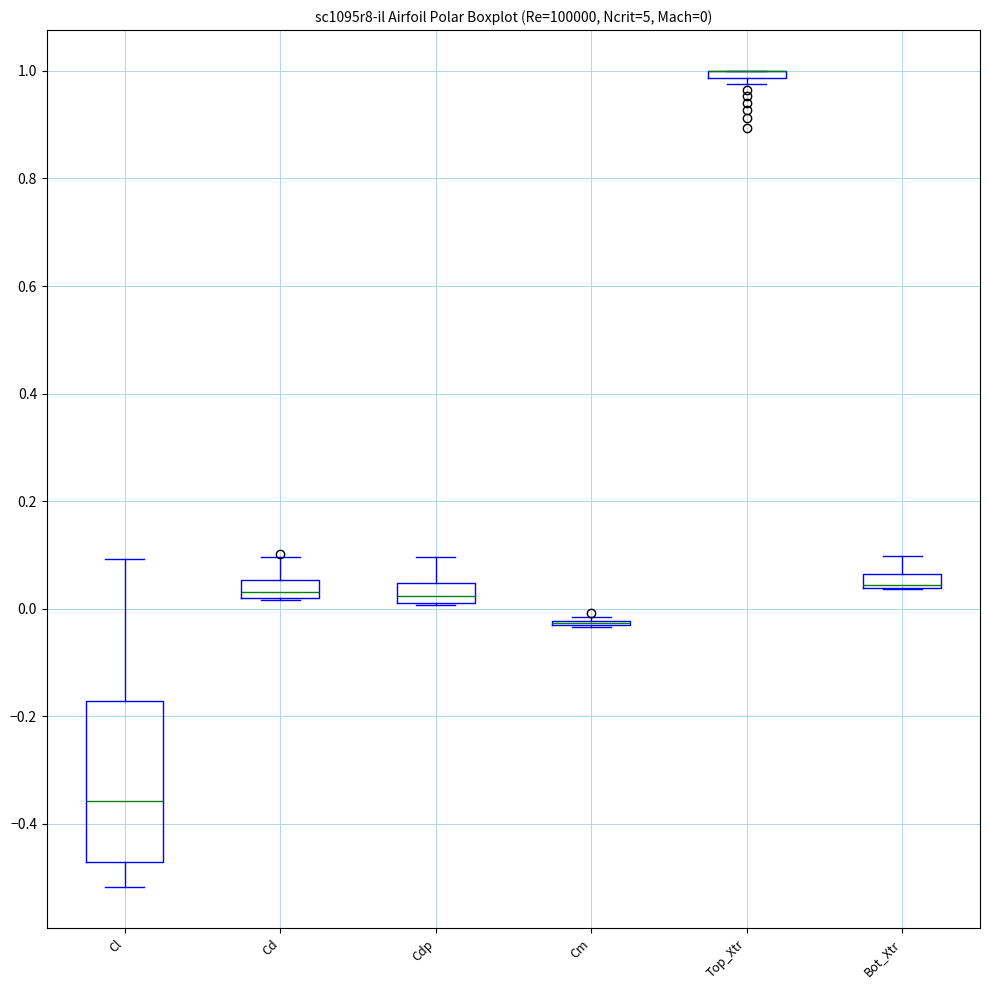

Comparing the boxes themselves (not the whiskers), which one is the tallest?

Cl